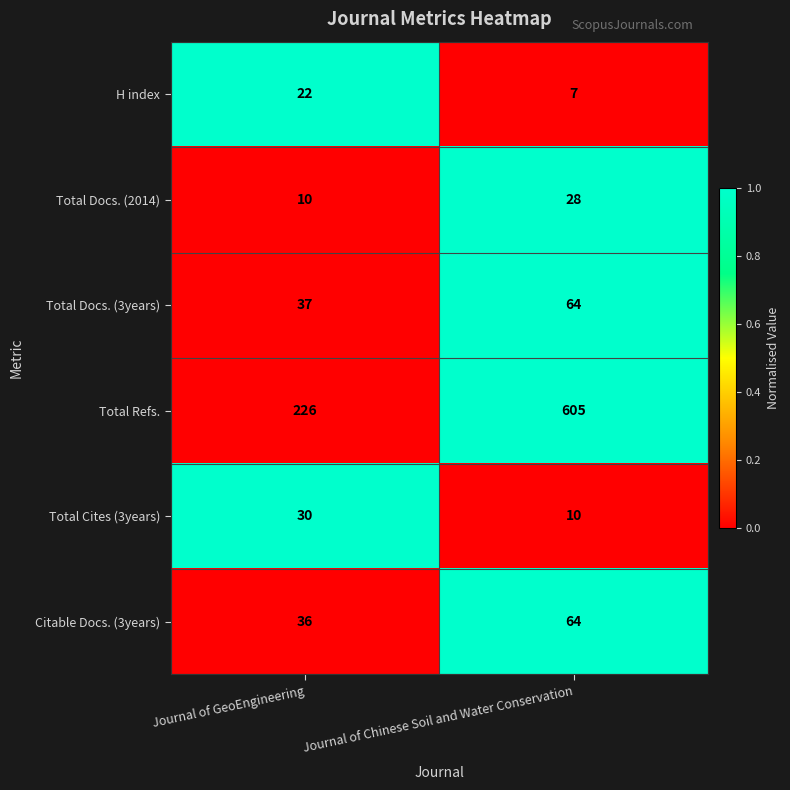

The Total Refs. series shows 98 at Journal of GeoEngineering. True or false?

False